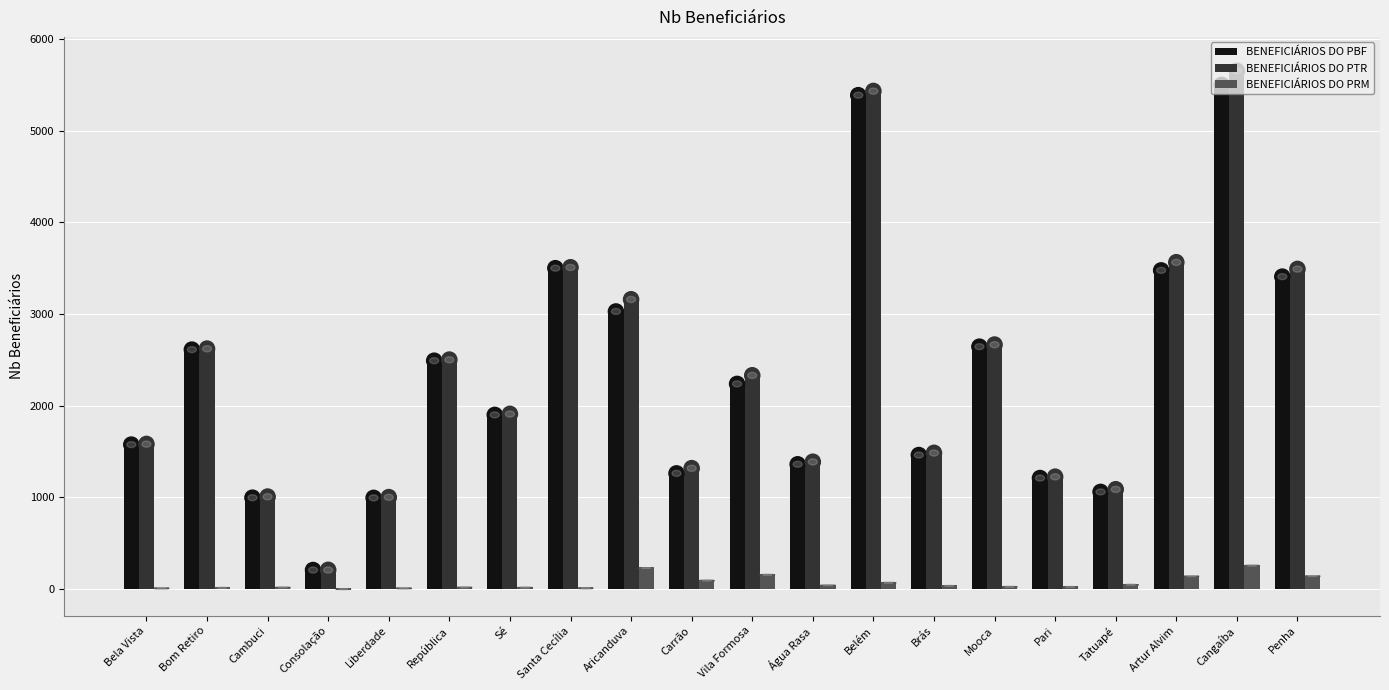

What is the greatest value displayed?

5651